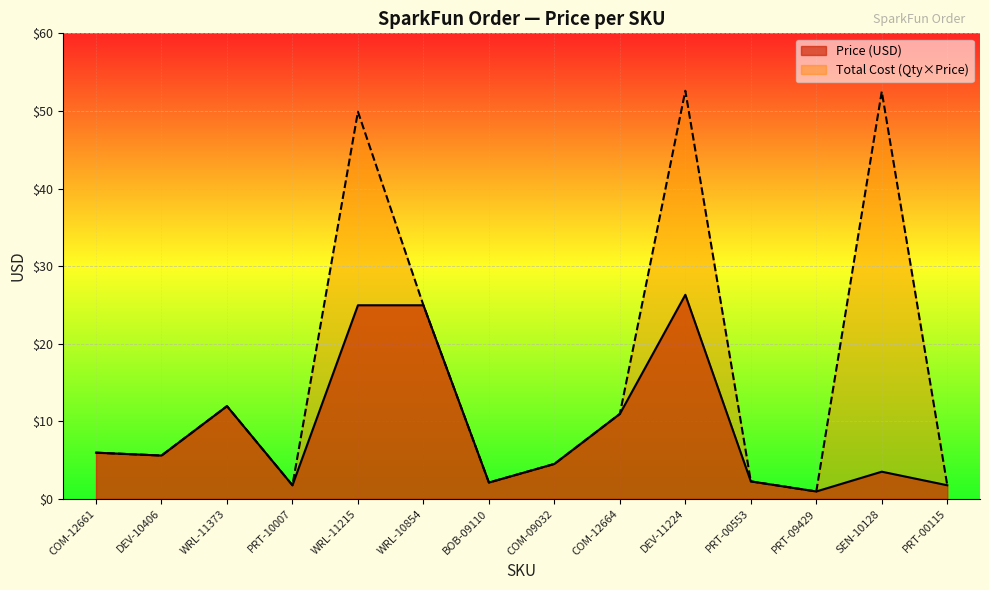

Reading right to left, list all the values displayed in this chart.

Price (USD): 1.8	3.5	0.9	2.2	26.3	10.9	4.5	2.1	24.9	24.9	1.8	11.9	5.6	6.0
Total Cost: 1.8	52.5	0.9	2.2	52.6	10.9	4.5	2.1	24.9	49.9	1.8	11.9	5.6	6.0